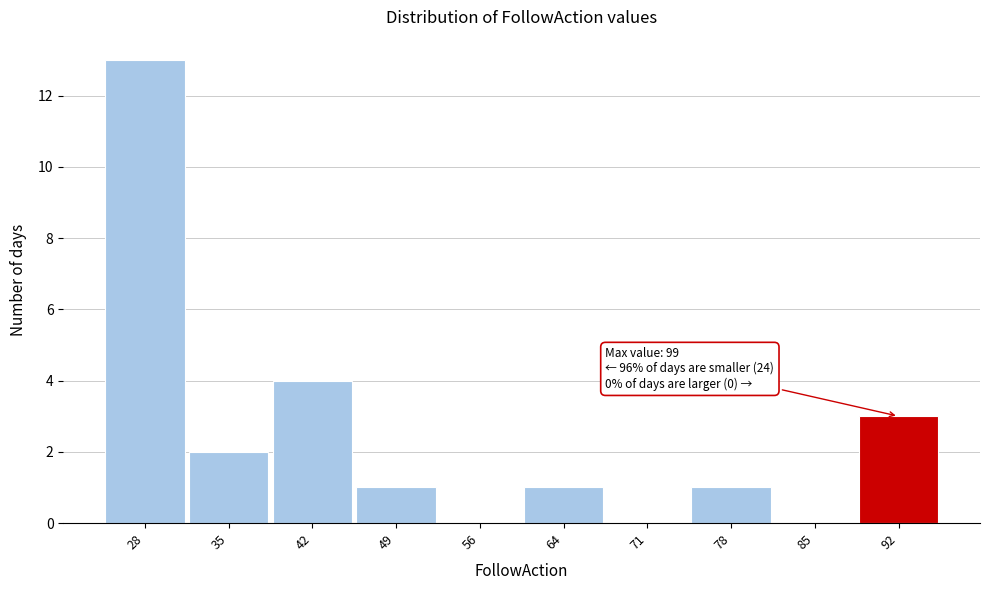

Reading left to right, transcribe all the data shown in this chart.

28=13	35=2	42=4	49=1	56=0	64=1	71=0	78=1	85=0	92=3